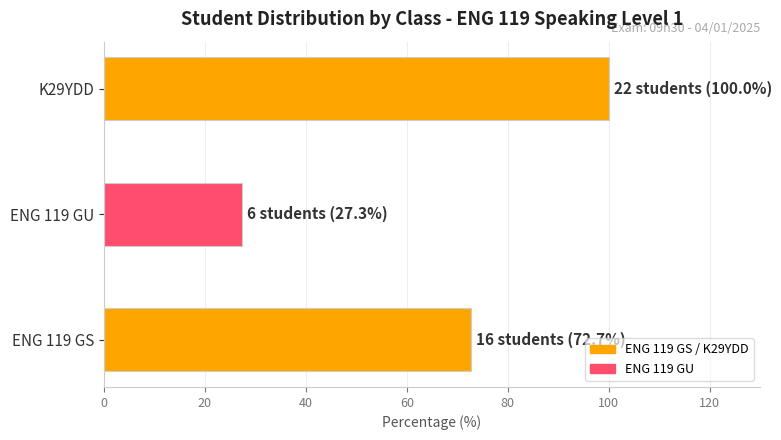

Reading bottom to top, extract all data points from this chart.

ENG 119 GS=72.7	ENG 119 GU=27.3	K29YDD=100.0